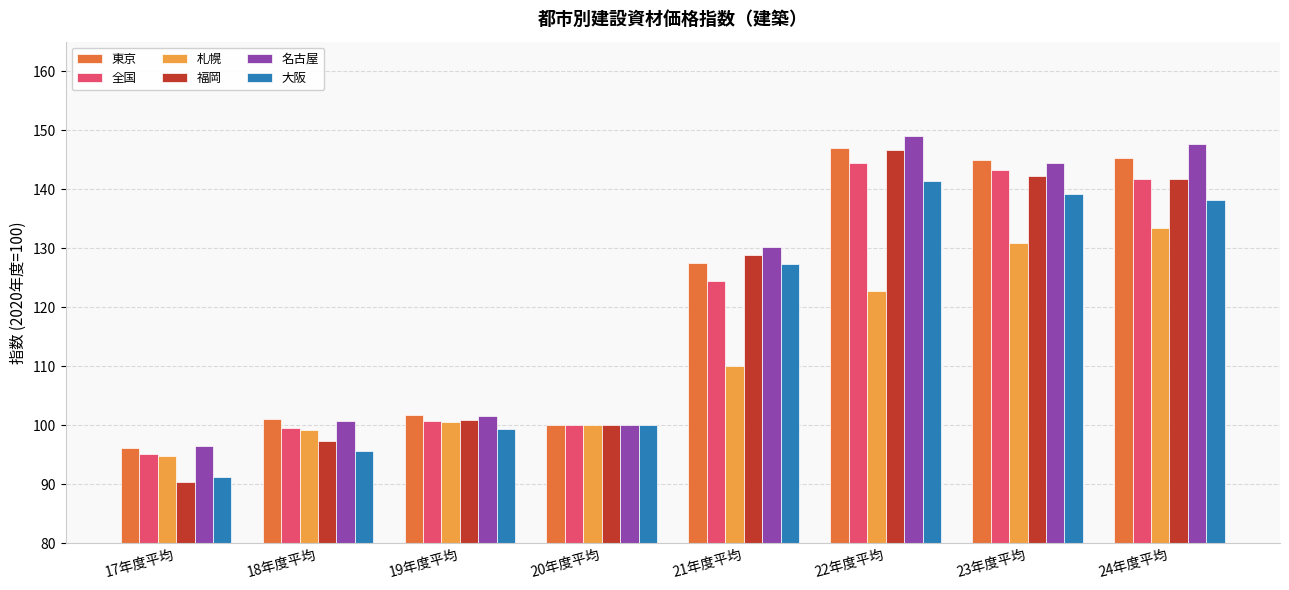

Reading left to right, what are all the values shown in this chart?

東京: 17年度平均=96.2	18年度平均=101.0	19年度平均=101.7	20年度平均=100.0	21年度平均=127.5	22年度平均=146.9	23年度平均=144.9	24年度平均=145.3
全国: 17年度平均=95.2	18年度平均=99.5	19年度平均=100.8	20年度平均=100.0	21年度平均=124.4	22年度平均=144.4	23年度平均=143.3	24年度平均=141.8
札幌: 17年度平均=94.8	18年度平均=99.2	19年度平均=100.6	20年度平均=100.0	21年度平均=110.0	22年度平均=122.7	23年度平均=130.9	24年度平均=133.4
福岡: 17年度平均=90.4	18年度平均=97.4	19年度平均=100.9	20年度平均=100.0	21年度平均=128.8	22年度平均=146.7	23年度平均=142.3	24年度平均=141.8
名古屋: 17年度平均=96.5	18年度平均=100.8	19年度平均=101.6	20年度平均=100.0	21年度平均=130.2	22年度平均=149.0	23年度平均=144.5	24年度平均=147.6
大阪: 17年度平均=91.2	18年度平均=95.6	19年度平均=99.3	20年度平均=100.0	21年度平均=127.4	22年度平均=141.4	23年度平均=139.2	24年度平均=138.2